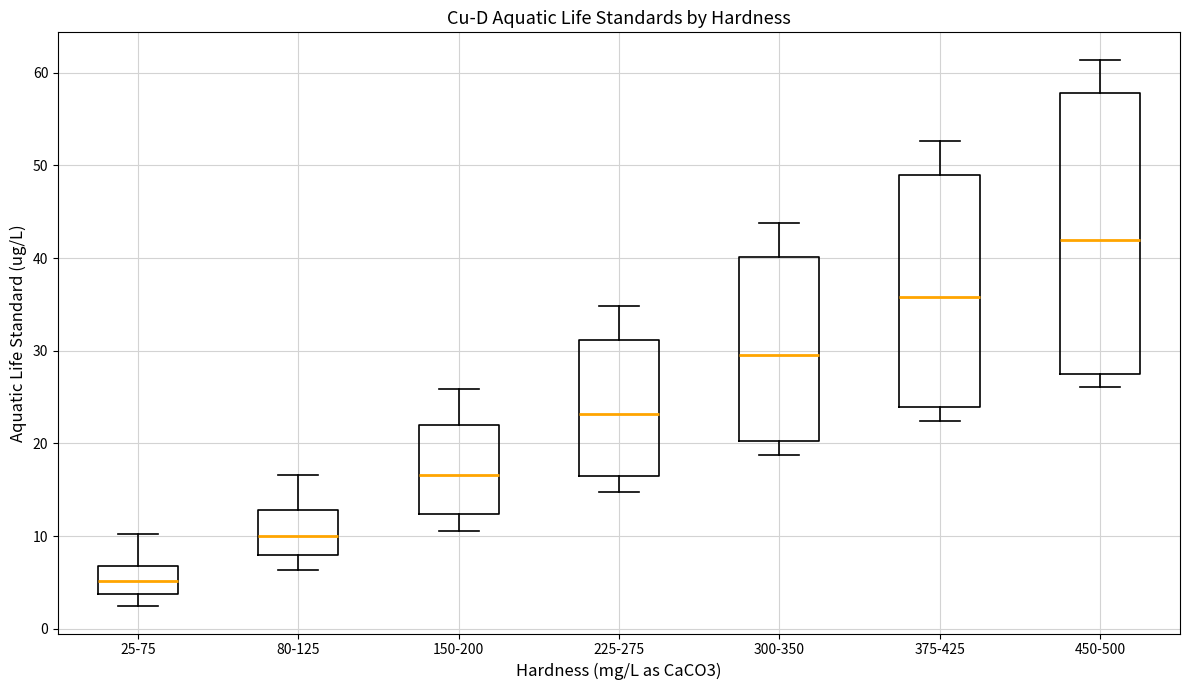

Reading left to right, transcribe this box plot: for each box, give where its median line is, the range the box spans, and where its two whiskers end, as read against the y-axis. The values are not printed on the chart, so give them approximately, as read against the axis.

25-75: median 5, box 4 to 7, whiskers 2 to 10
80-125: median 10, box 8 to 13, whiskers 6 to 17
150-200: median 17, box 12 to 22, whiskers 11 to 26
225-275: median 23, box 16 to 31, whiskers 15 to 35
300-350: median 30, box 20 to 40, whiskers 19 to 44
375-425: median 36, box 24 to 49, whiskers 22 to 53
450-500: median 42, box 28 to 58, whiskers 26 to 61